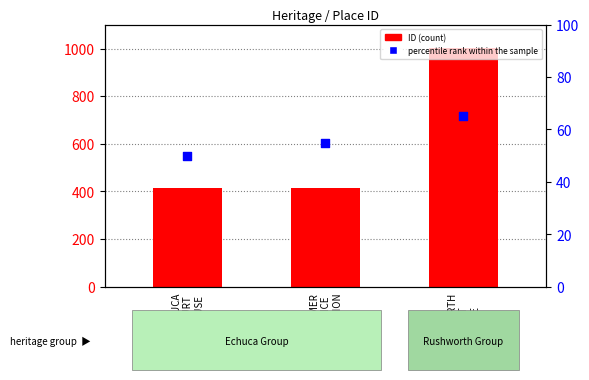

Which series reaches the minimum Y coordinate?

percentile rank within the sample